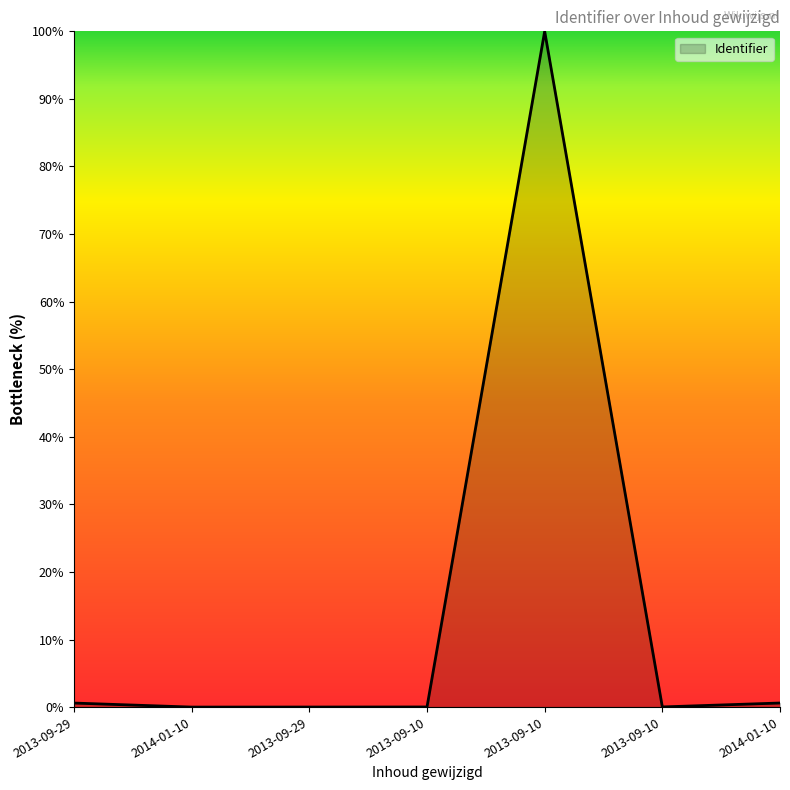

At which label is the value closest to 50?

2014-01-10